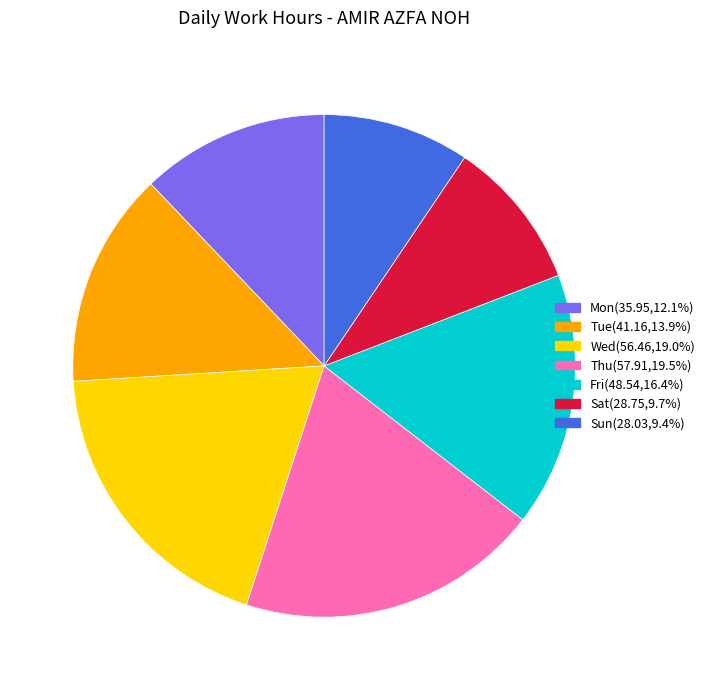

Is there any slice that represents more than half of the pie?

No